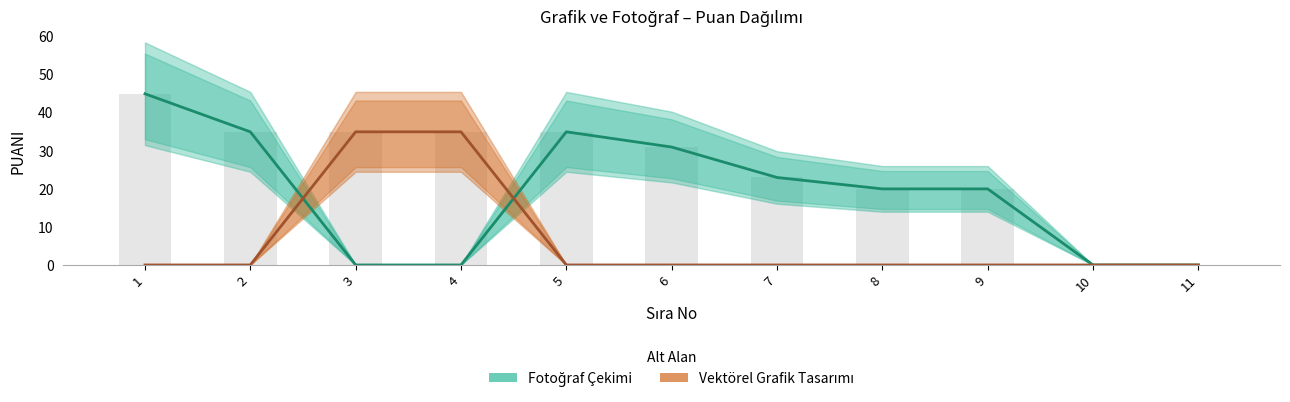

What is the difference between the maximum and second lowest values in the Vektörel Grafik Tasarımı series?

35